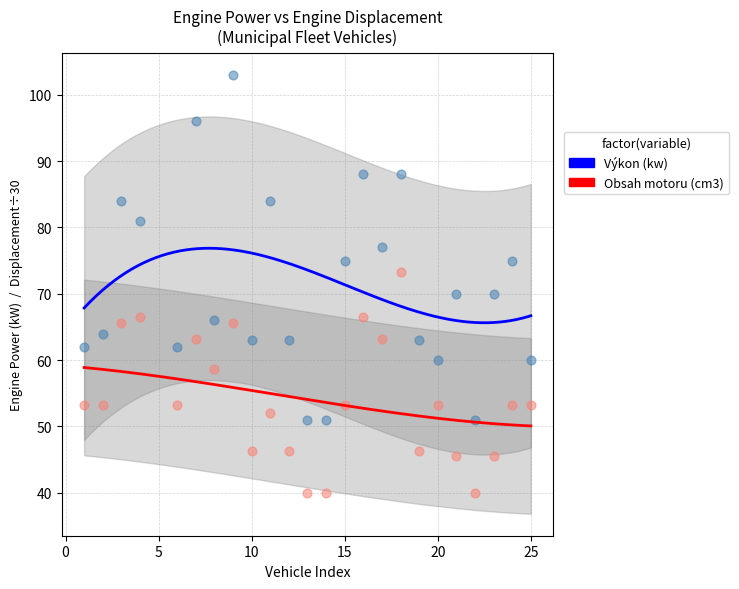

Which series contains the lowest Y value?

Obsah motoru (cm3)